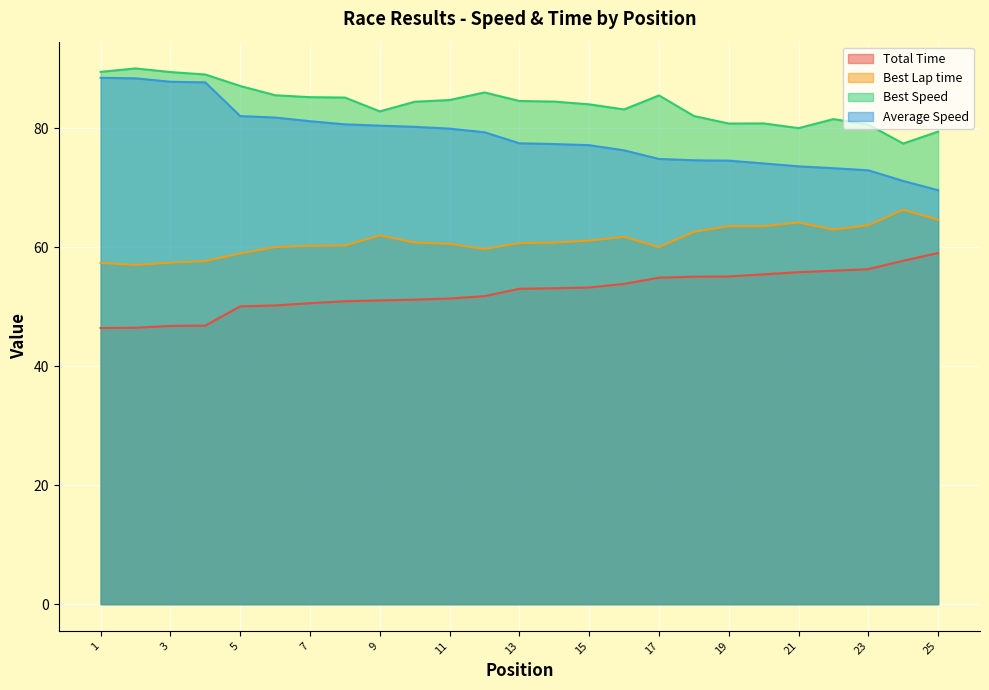

In Best Lap time, how many points are lower than both neighbors (excluding endpoints)?

5